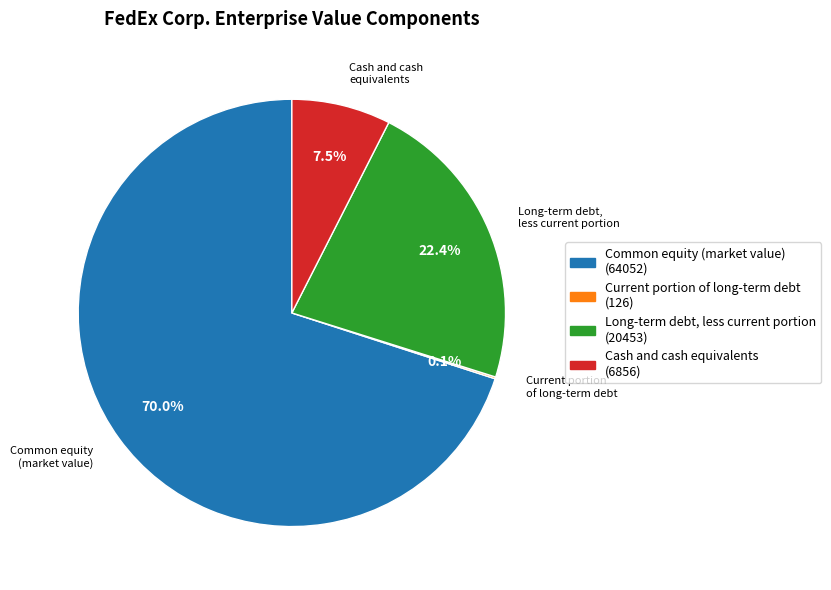

To the nearest percent, what is the combined percentage of Long-term debt, less current portion and Common equity (market value)?

92%